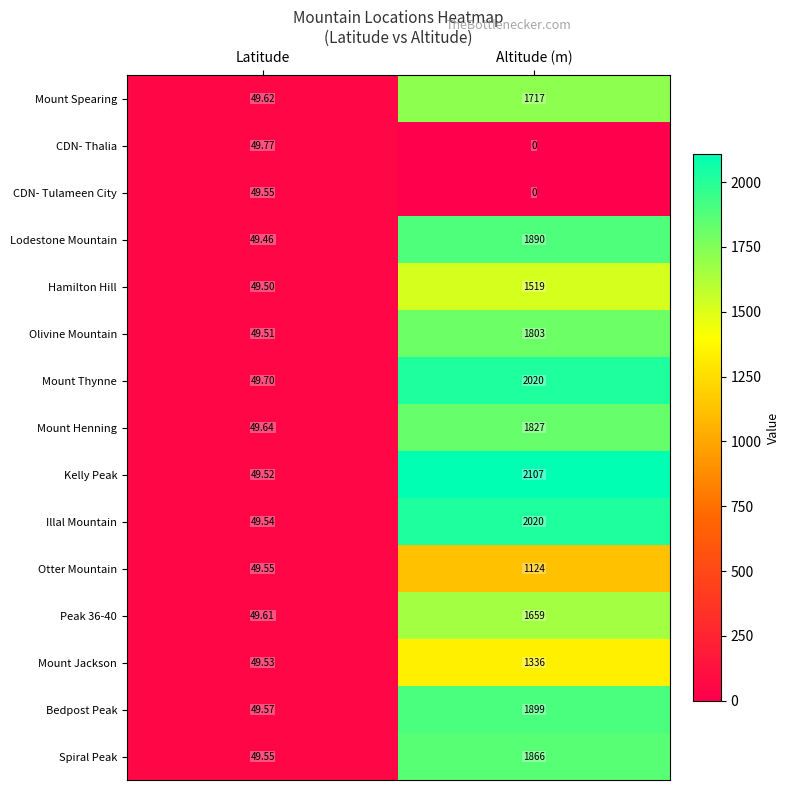

Is the value of Mount Henning at Altitude (m) greater than the value of Otter Mountain at Latitude?

Yes